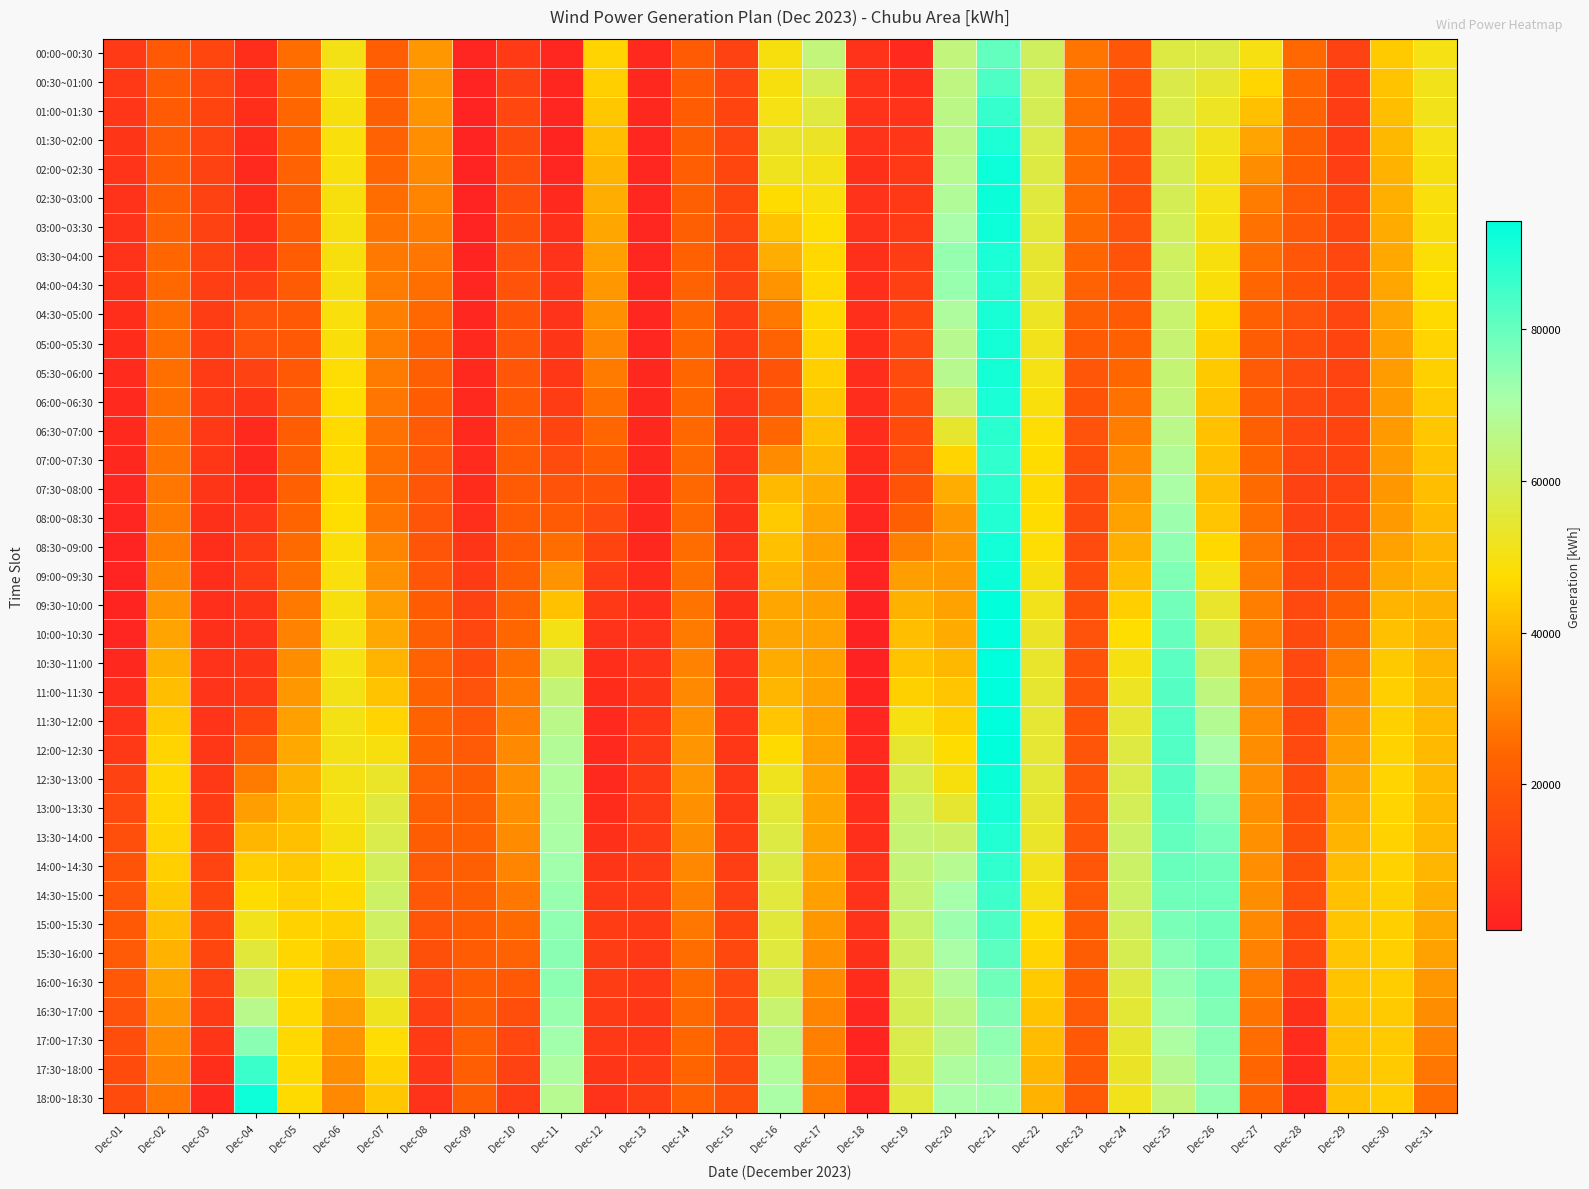

At which category does the chart reach its peak across all series?

Dec-21